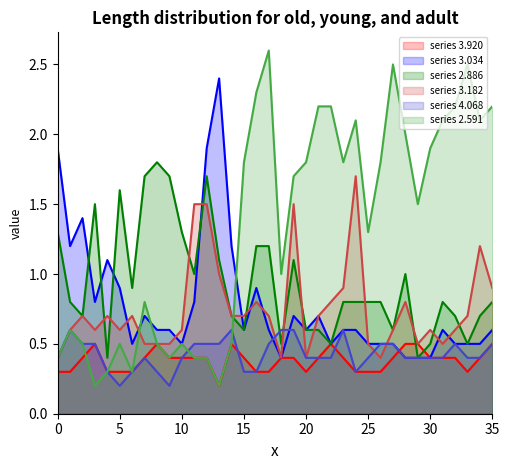

Which series has the widest spread of values?

line 2.591